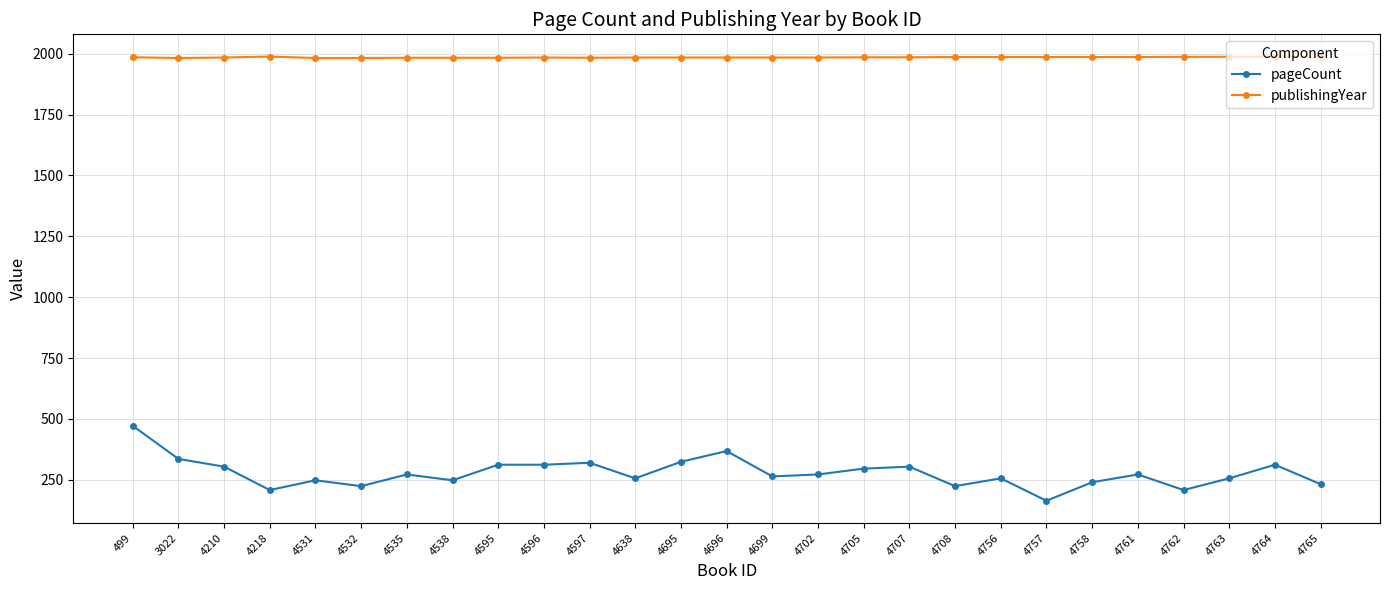

How many lines are shown in the chart?

2